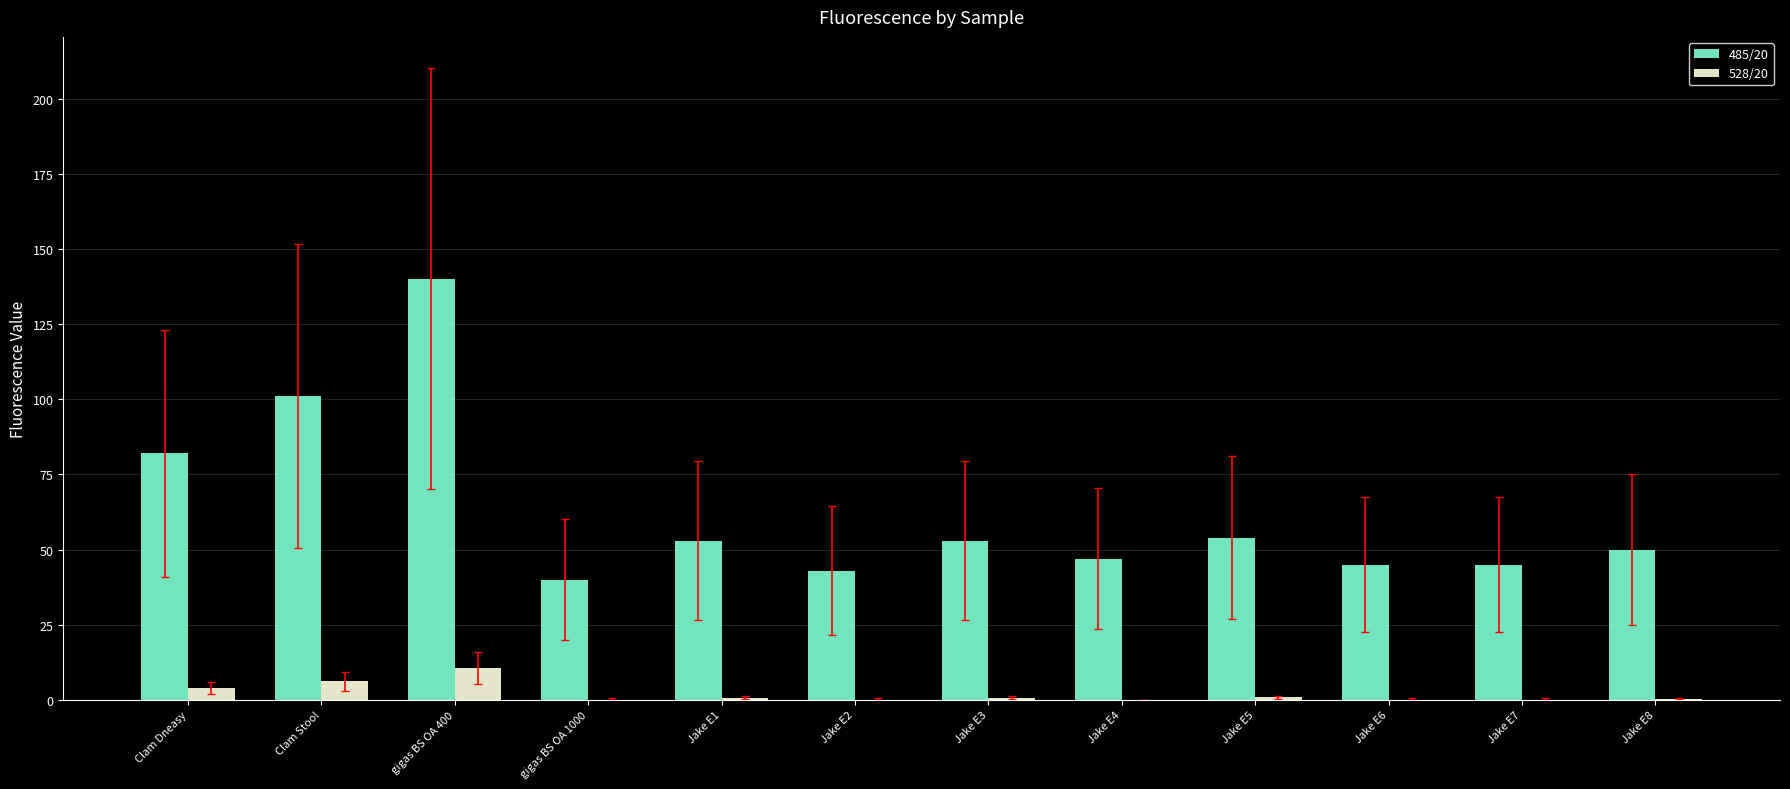

The 528/20 series shows 0.0 at Jake E6. True or false?

True